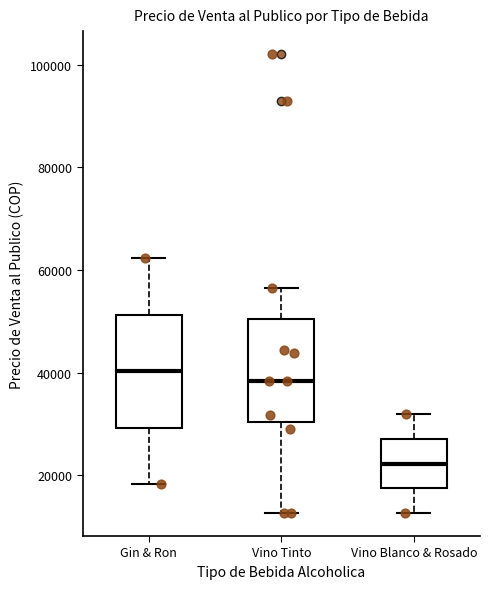

Where does the upper whisker of the box for Vino Tinto end on the y-axis? The values are not printed on the chart, so give them approximately, as read against the axis.

56000